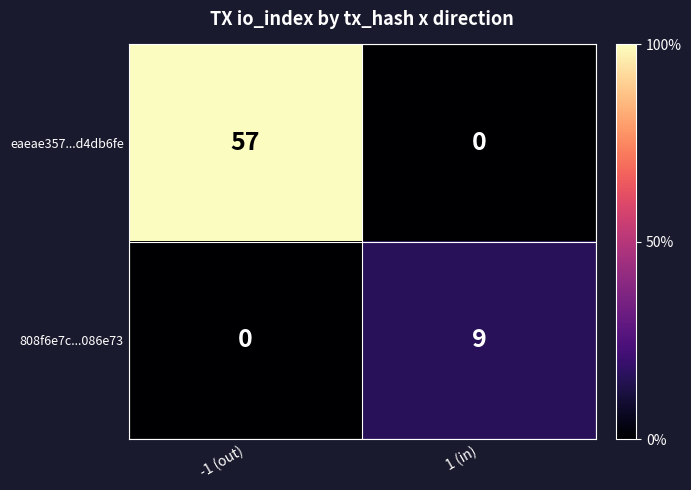

Reading left to right, list all the values displayed in this chart.

eaeae357...d4db6fe: 57	0
808f6e7c...086e73: 0	9